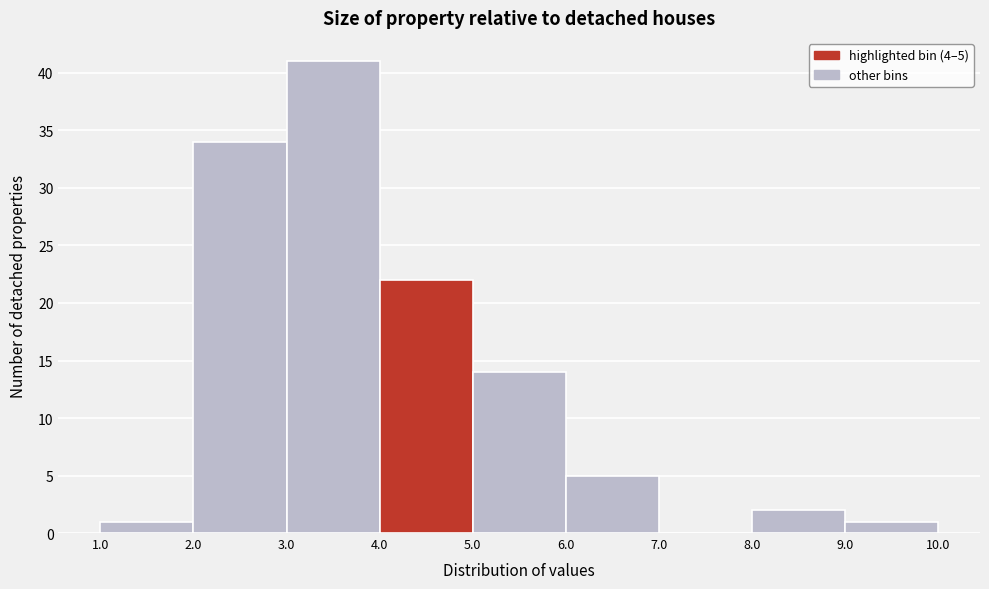

Over which range of the x-axis is the bar tallest?

3.0 to 4.0